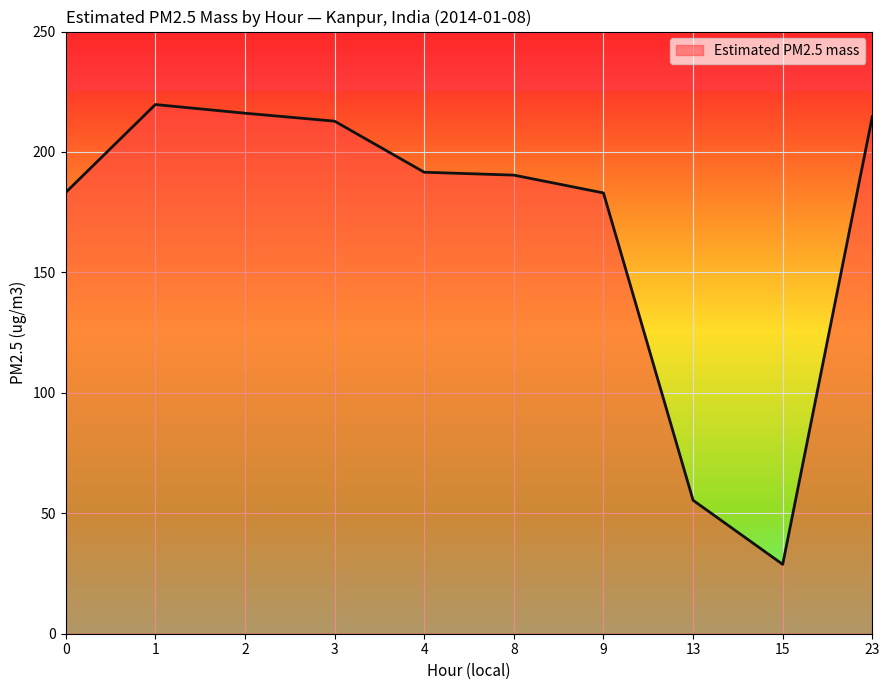

How many interior local peaks (higher than both neighbors) does the data have?

1